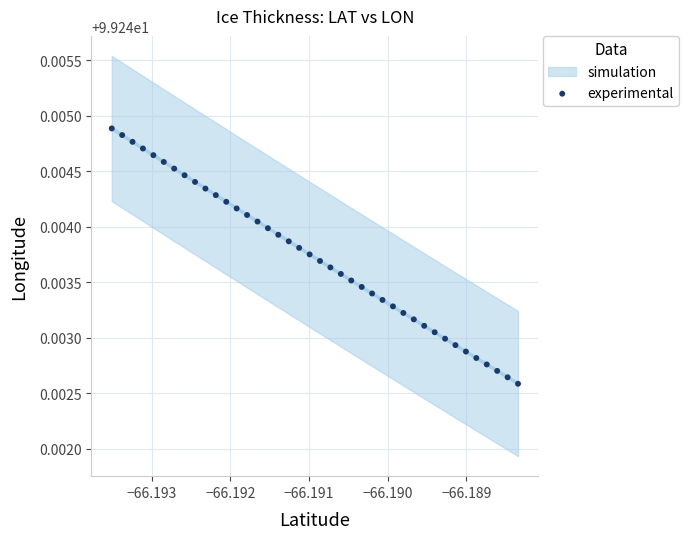

How many data points are displayed?

40